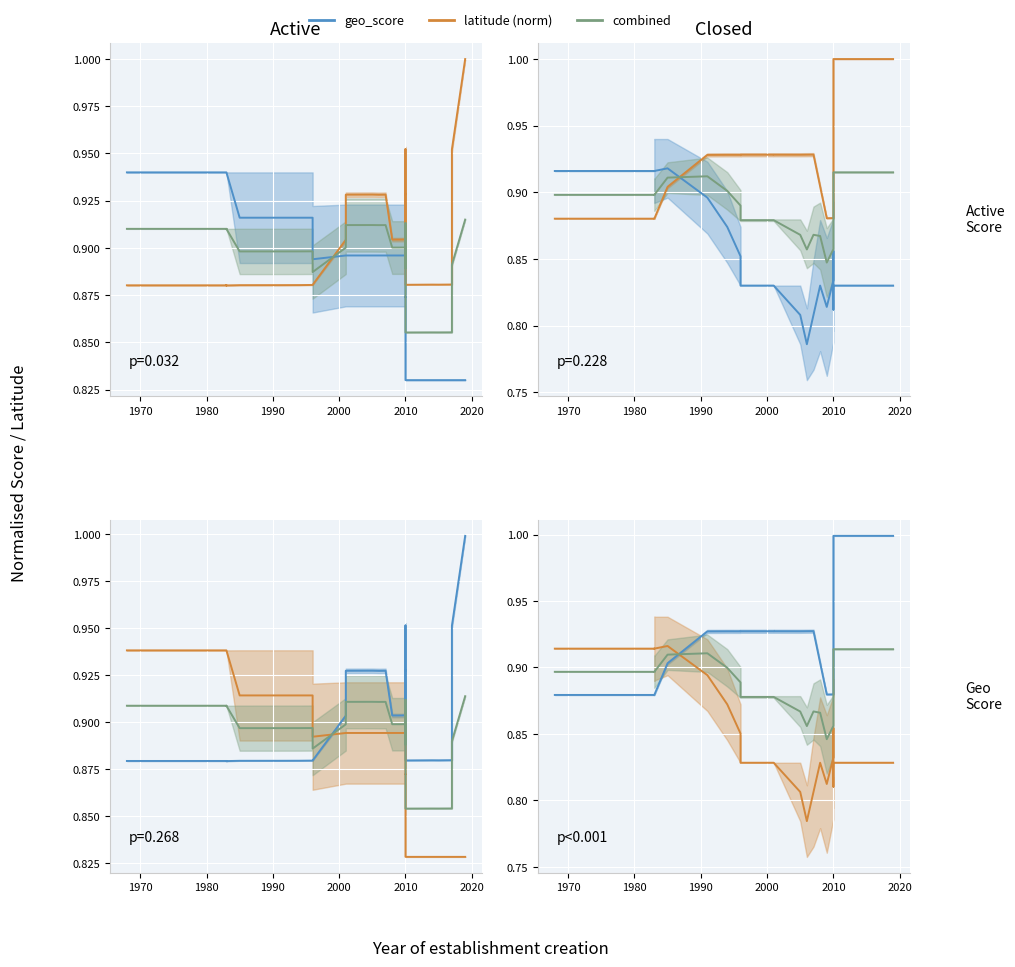

Rank the series by their average value, from highest to lowest.

geo_score (Active), combined, latitude (norm)